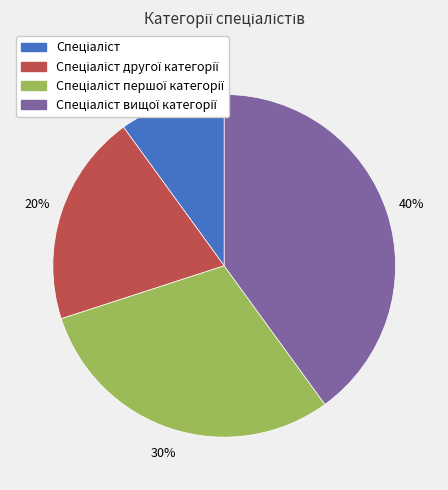

To the nearest percent, what is the average slice percentage?

25%